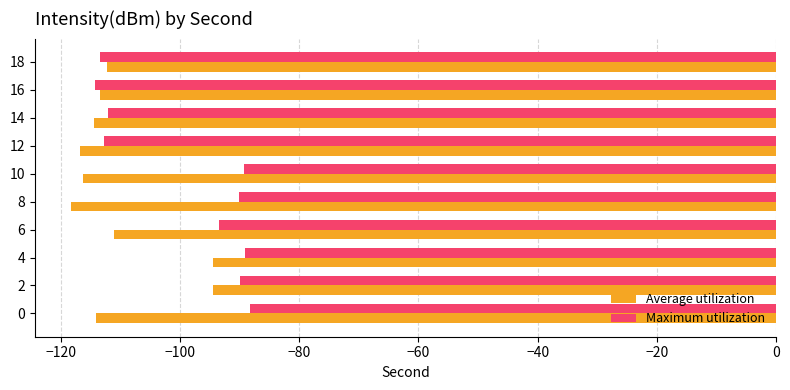

What is the average value of the Average utilization series?

-110.6